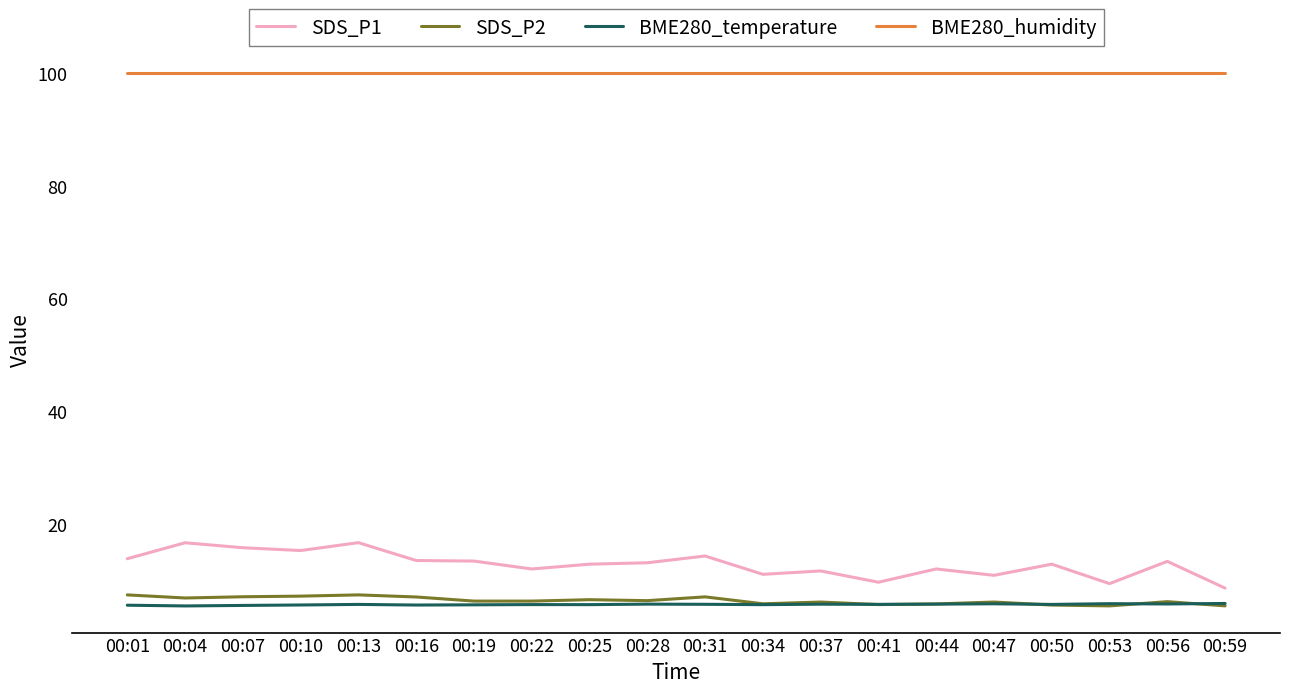

True or false: BME280_humidity and BME280_temperature cross at least once.

False